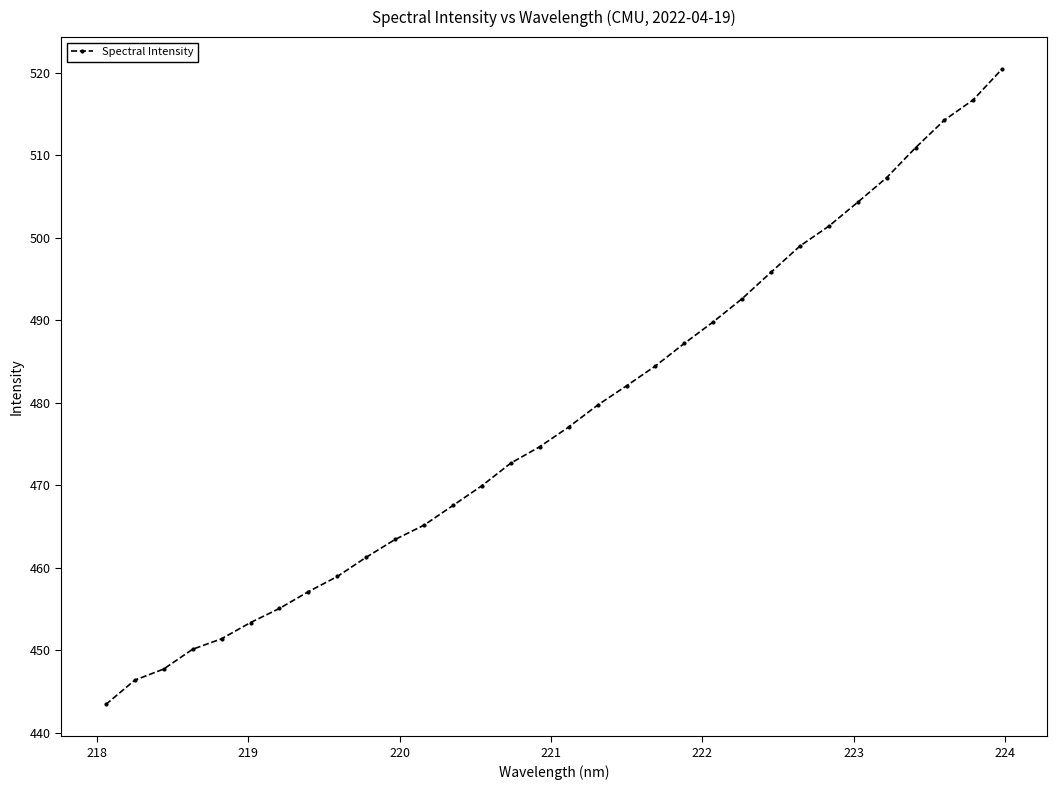

What is the value of the 4th point from the left?

450.1